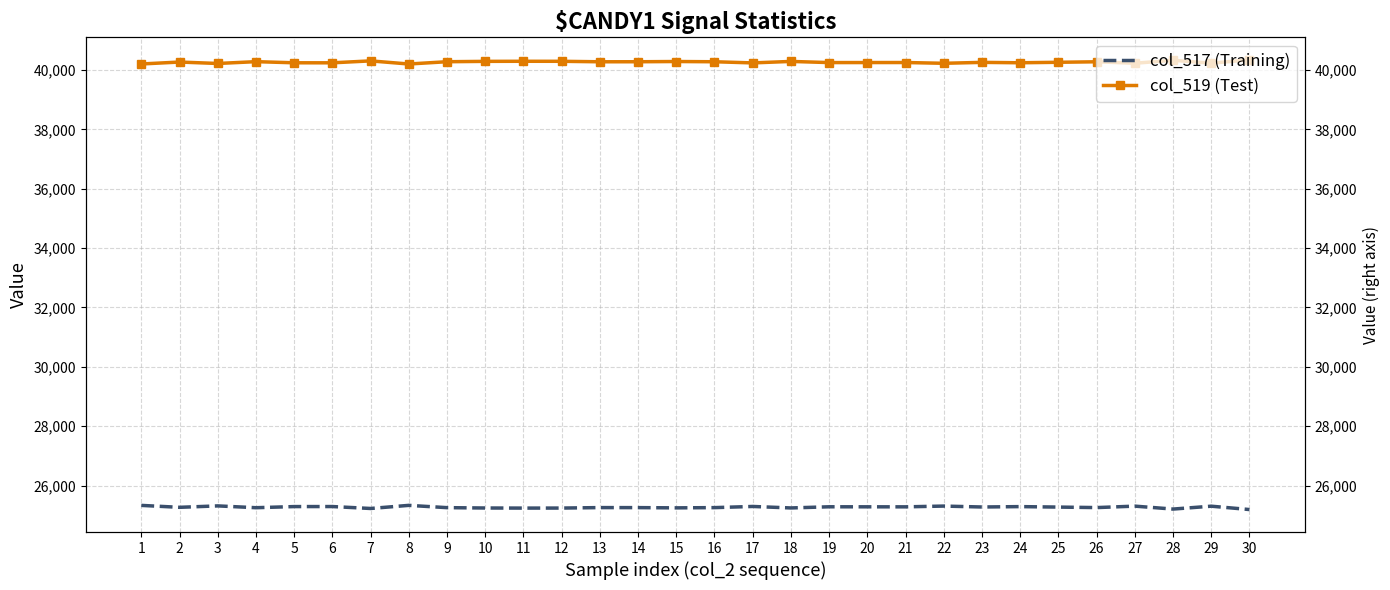

At which category is the sum across all series the highest?

1